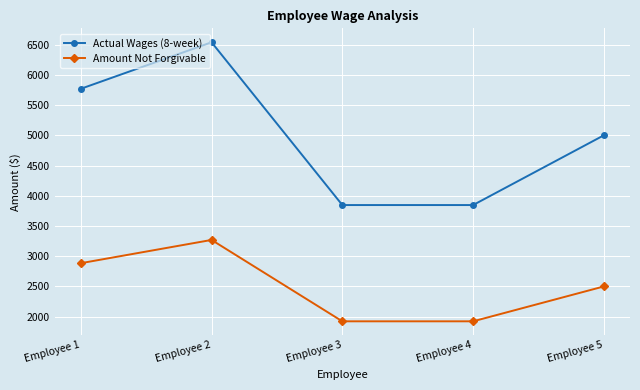

At which category does Amount Not Forgivable reach its first local peak?

Employee 2